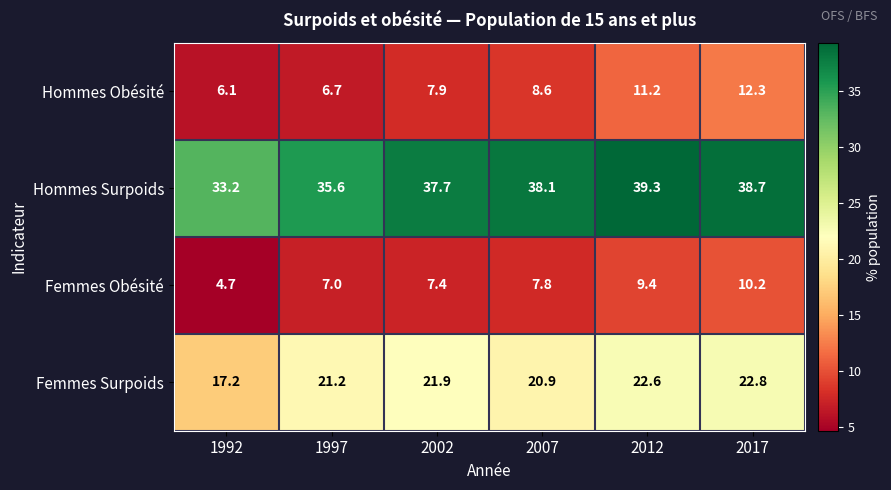

What is the spread (max minus min) of values at 2017?

28.5